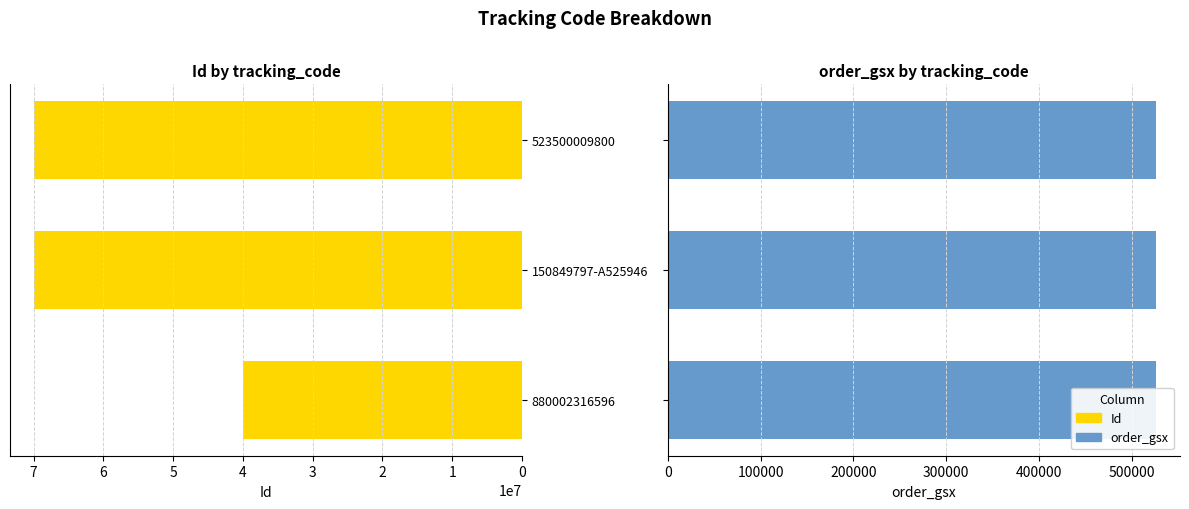

What is the value of the Id bar at the 2nd from the left?

69896270.0